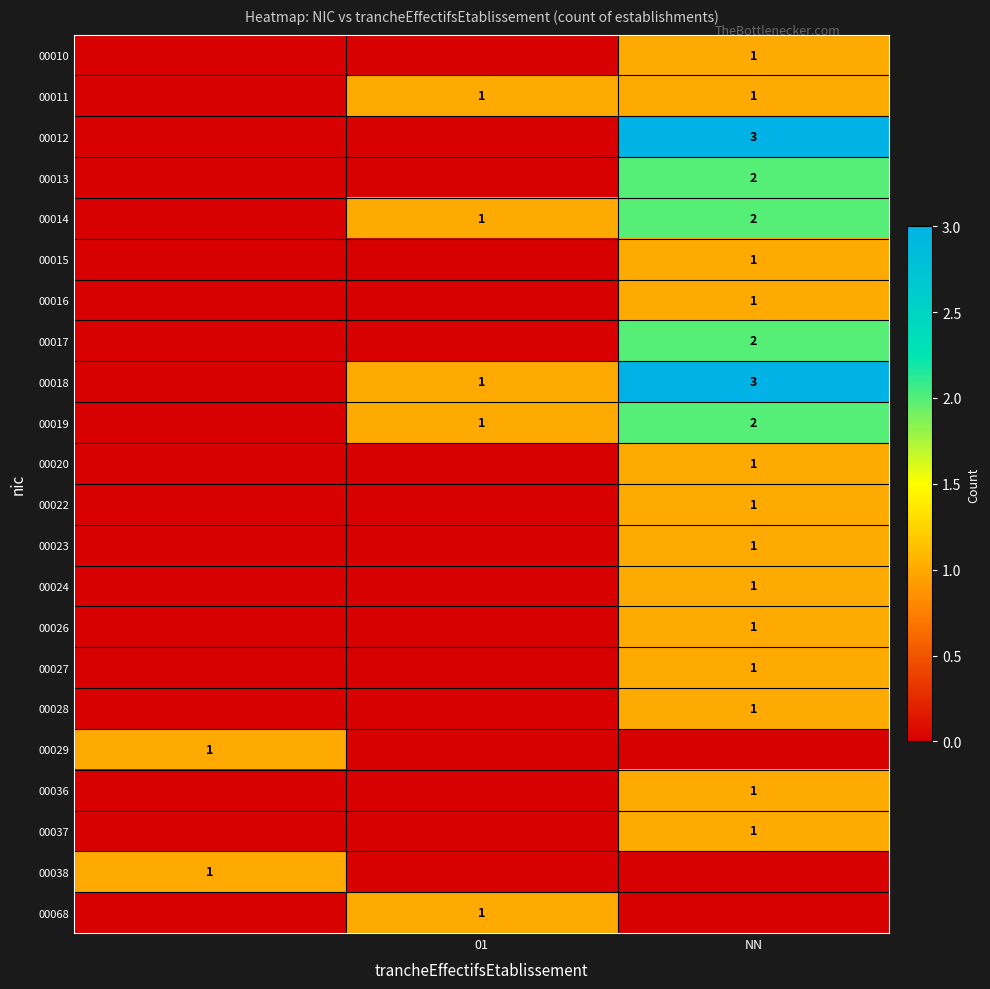

The value of 00014 at 01 is 1. True or false?

True